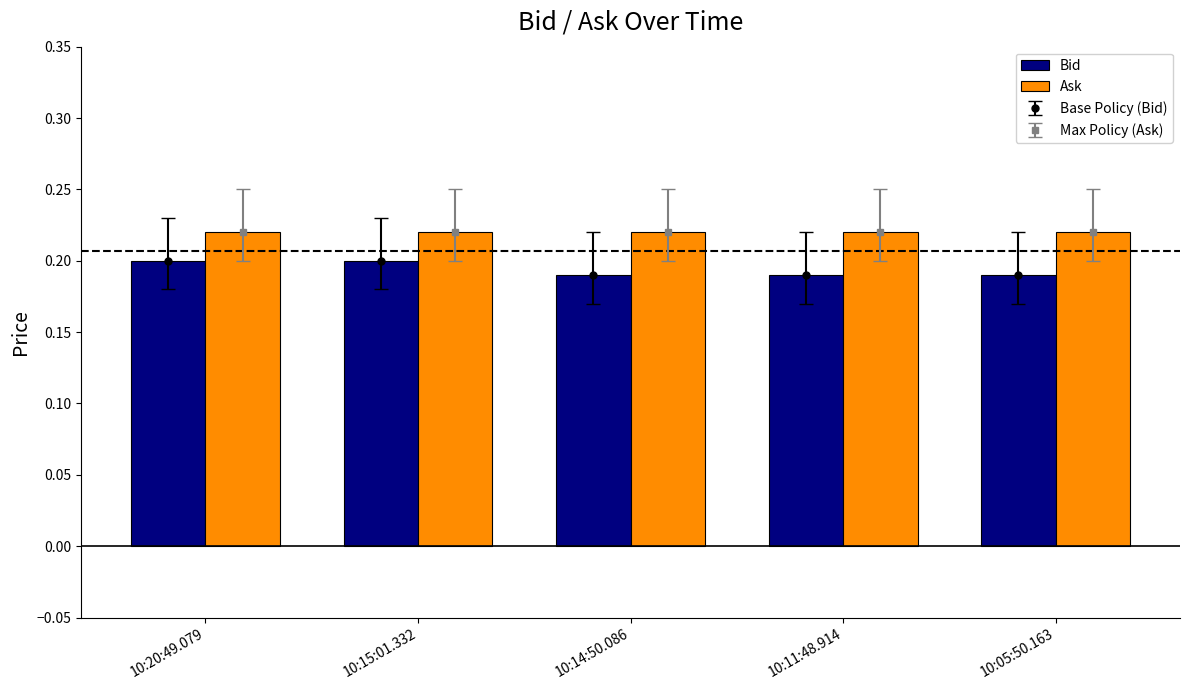

Rank the series by their maximum value, from highest to lowest.

Ask, Bid